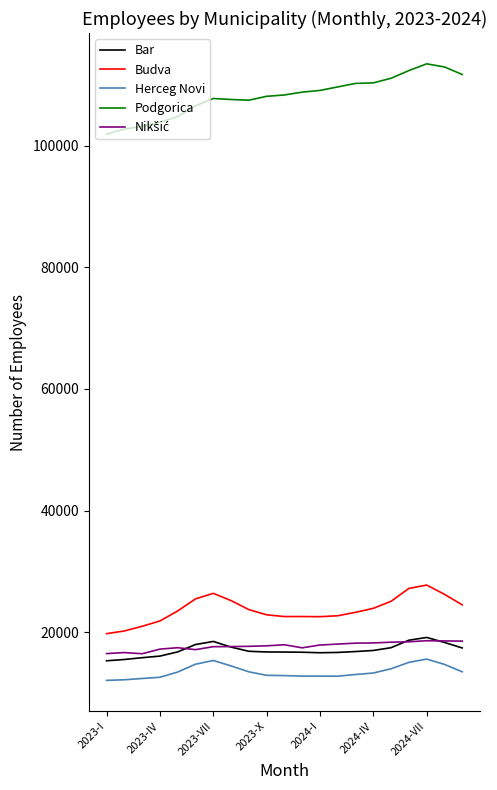

True or false: Budva and Herceg Novi intersect in this chart.

False